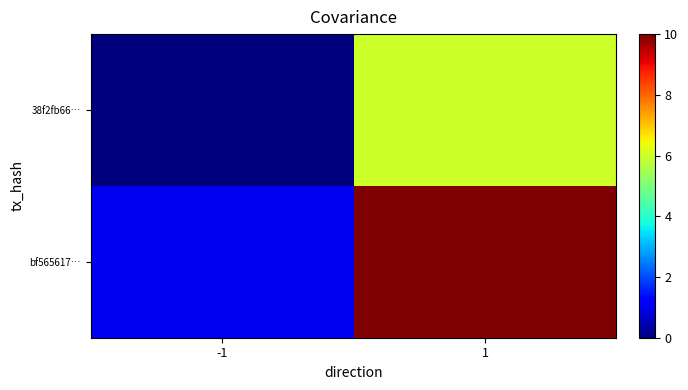

What is the smallest value displayed?

-1